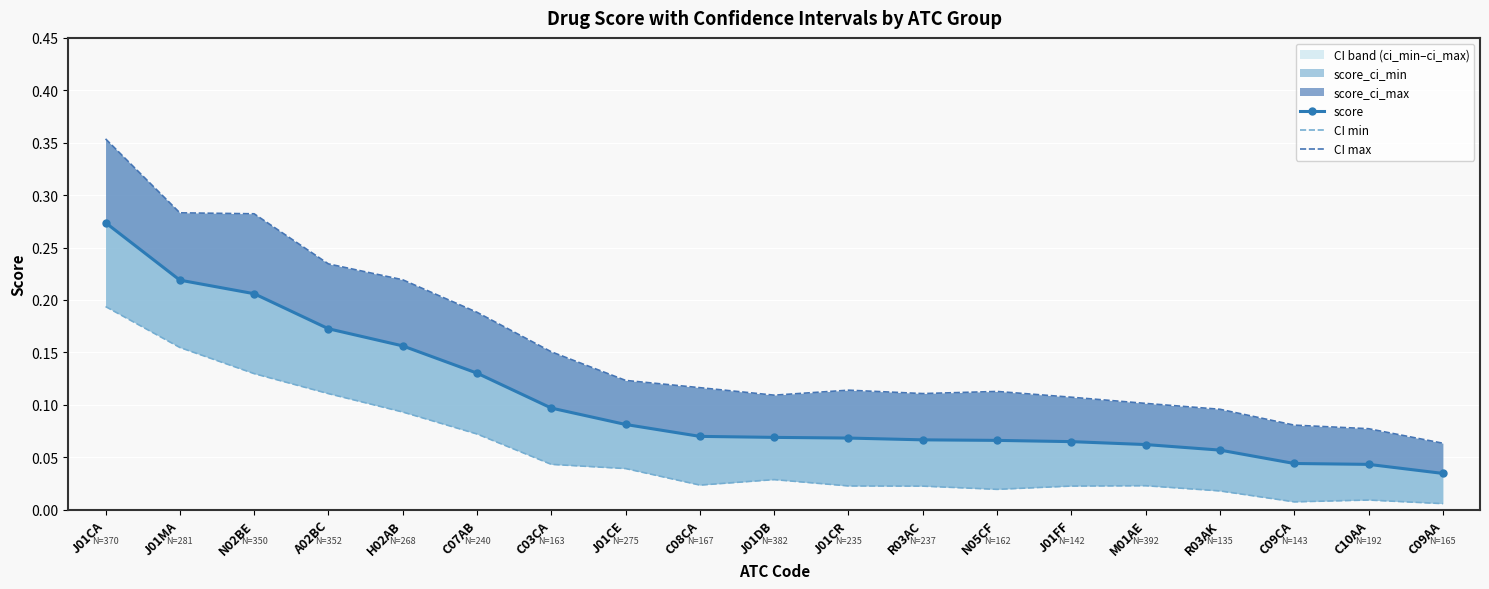

At which category does CI min reach its first local valley?

C08CA